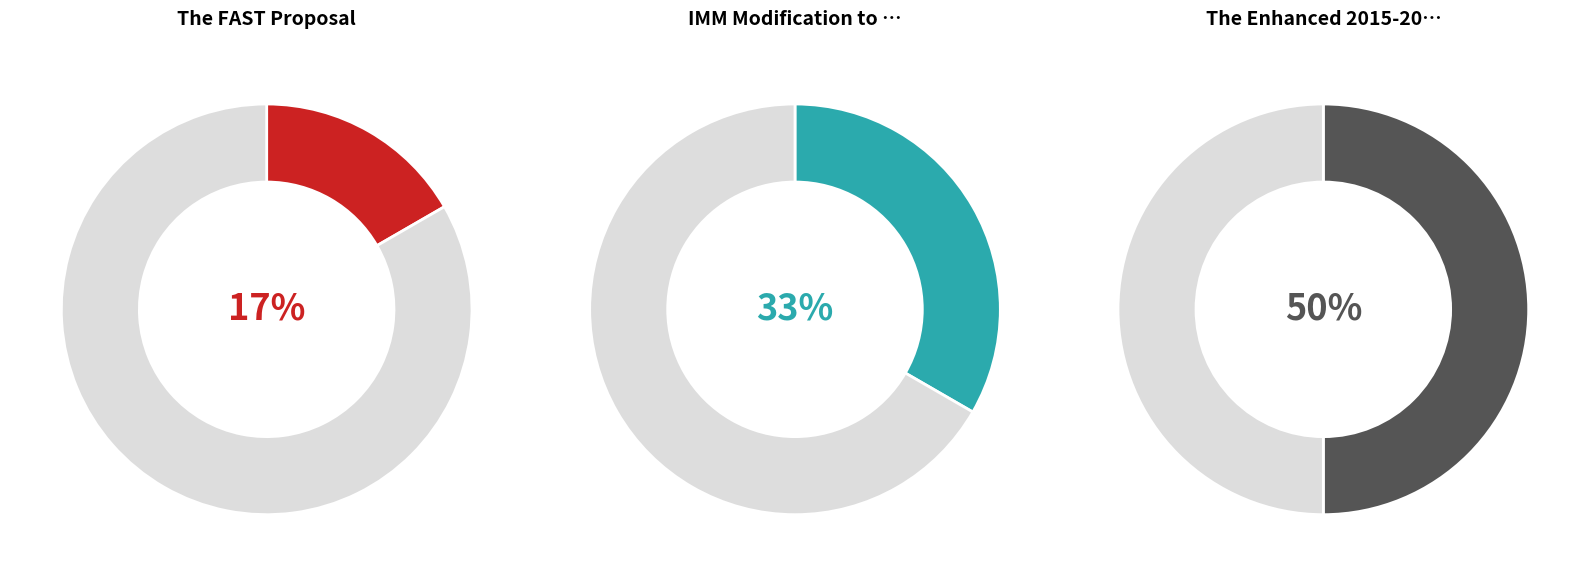

Count the number of slices in the pie.

3